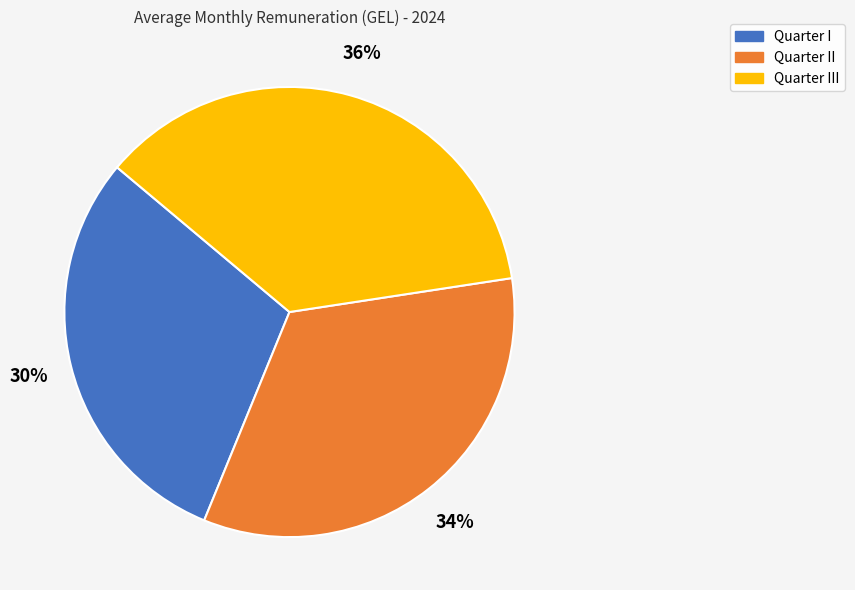

Does any single category account for the majority?

No